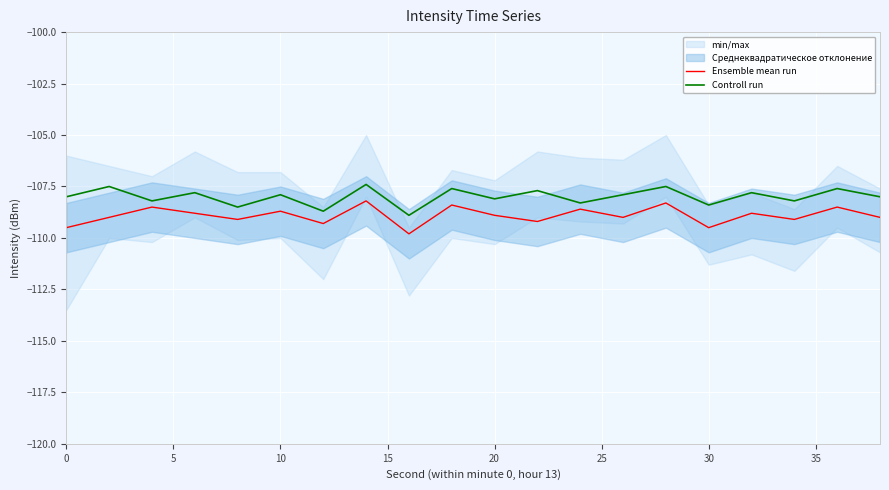

The value of Controll run at 30 is -178.9. True or false?

False